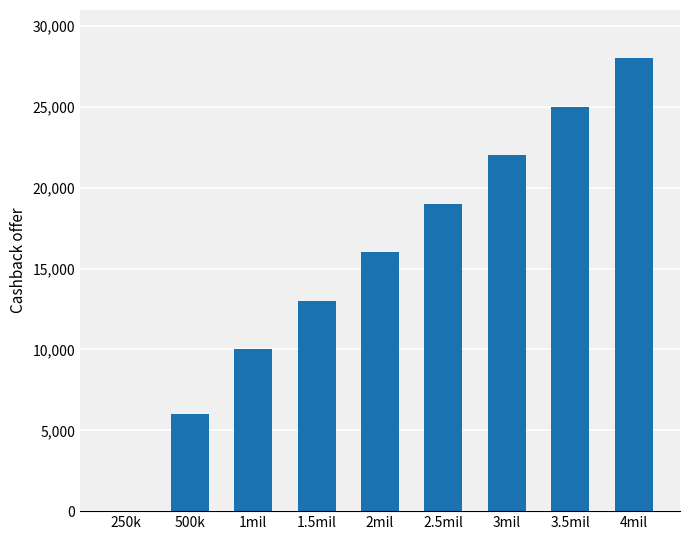

What is the average value?

15444